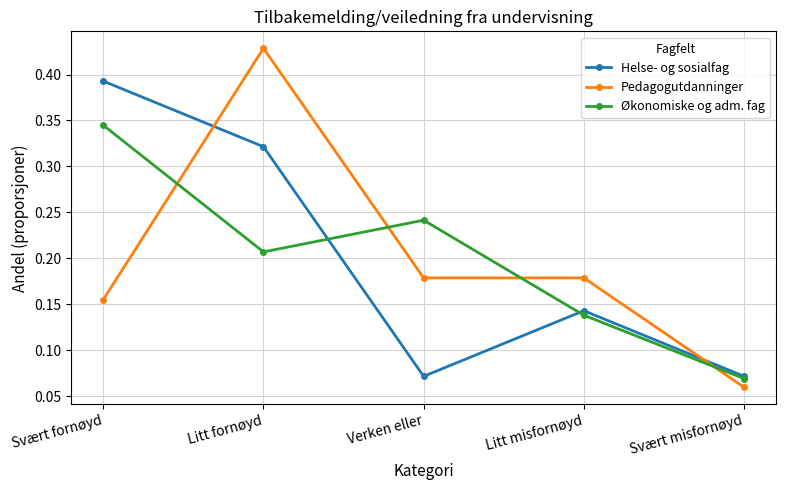

True or false: Økonomiske og adm. fag and Pedagogutdanninger cross at least once.

True